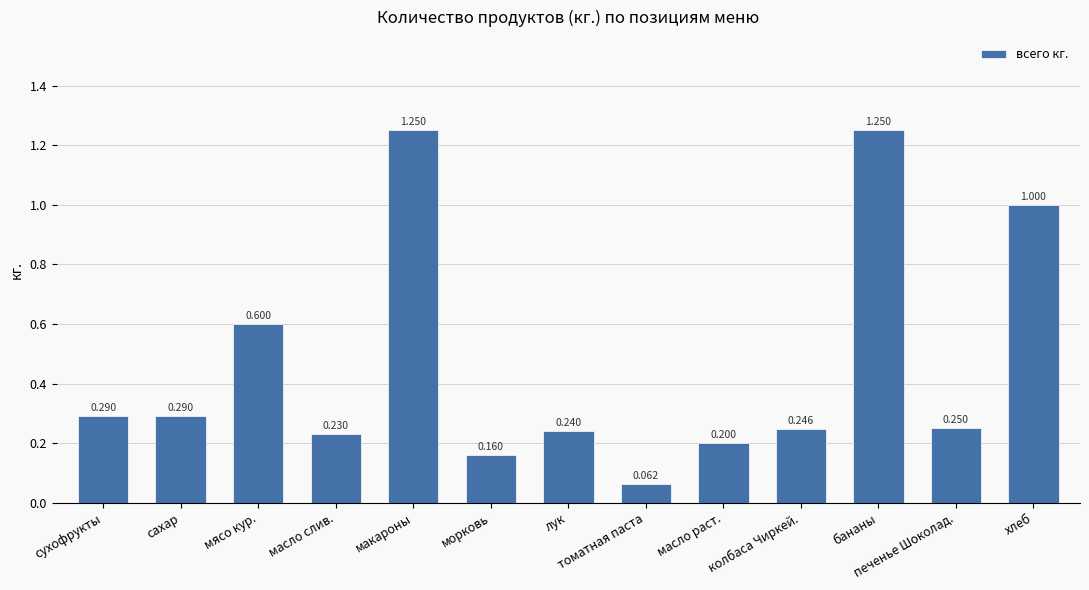

Where is the data nearest to the value 0?

томатная паста